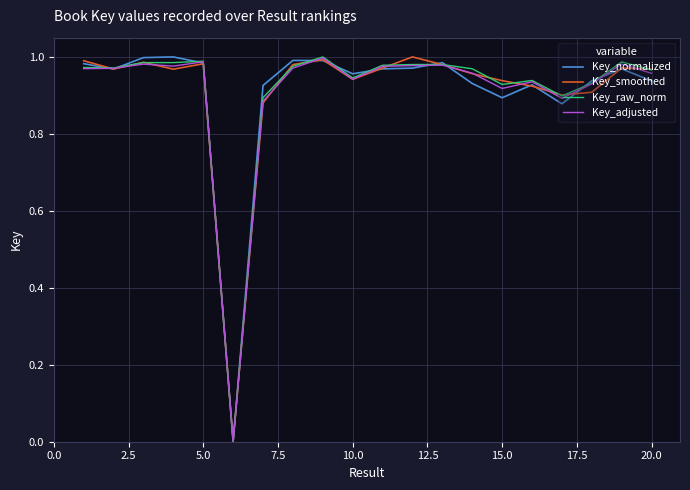

True or false: Key_adjusted has more than 1 interior local peaks.

True